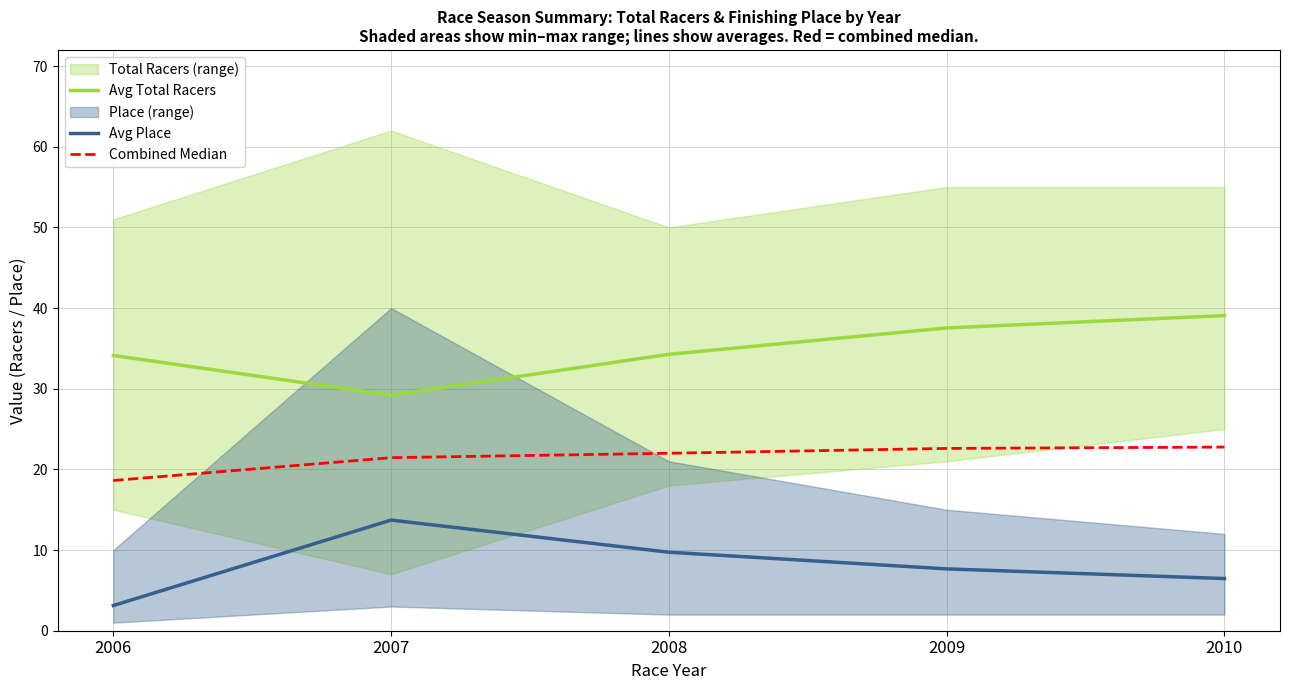

List the labels in order of Avg Place value, smallest first.

2006, 2010, 2009, 2008, 2007